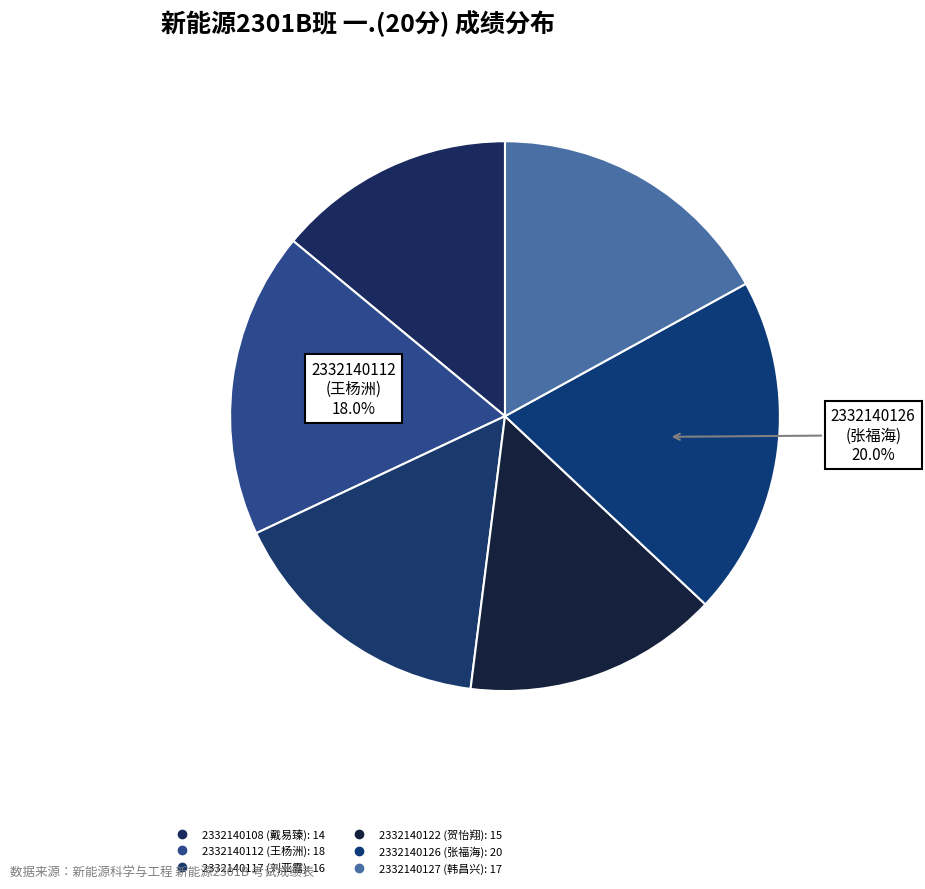

Does 2332140127 account for over 50% of the chart?

No